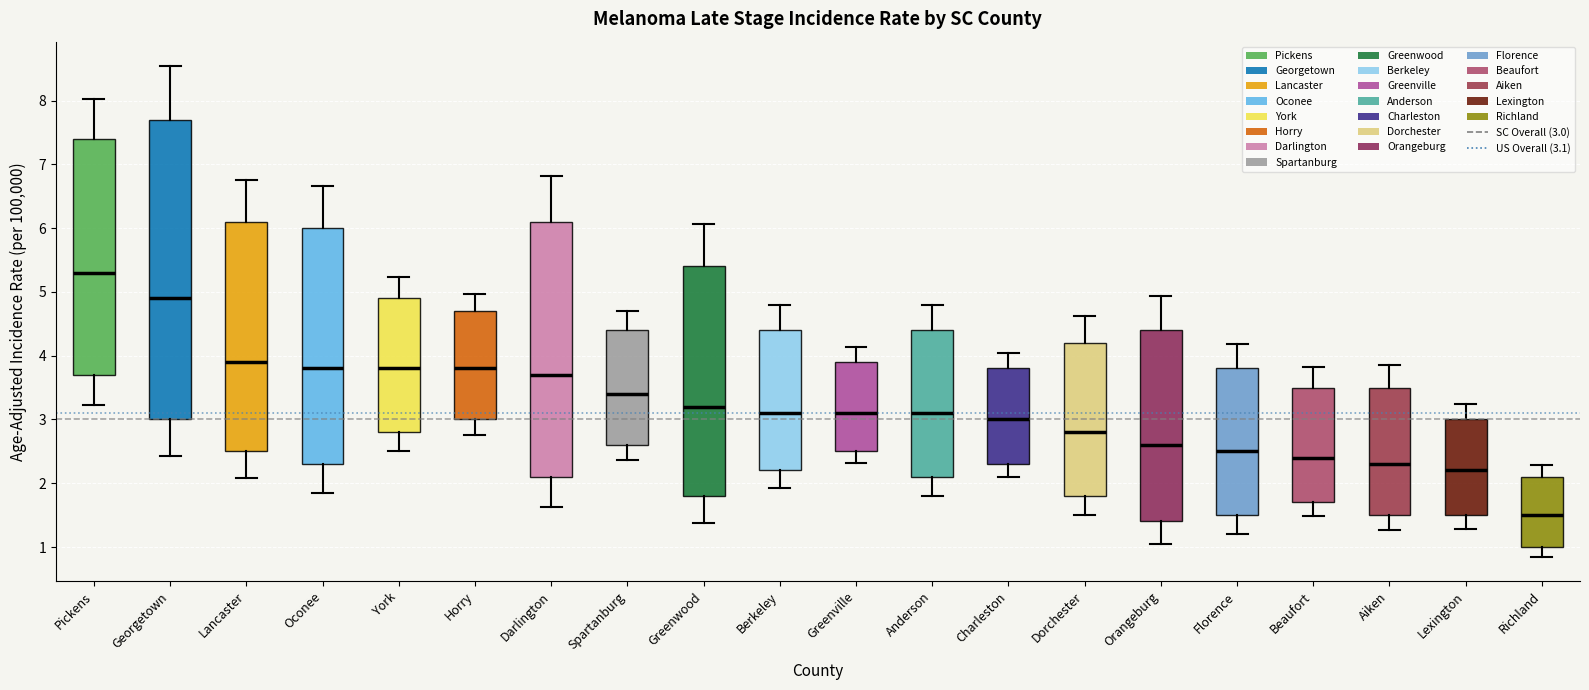

Reading left to right, read every box against the y-axis: the position of its median line, the range the box covers, and the ends of its whiskers. The values are not printed on the chart, so give them approximately, as read against the axis.

Pickens: median 5.3, box 3.7 to 7.4, whiskers 3.2 to 8.0
Georgetown: median 4.9, box 3.0 to 7.7, whiskers 2.4 to 8.5
Lancaster: median 3.9, box 2.5 to 6.1, whiskers 2.1 to 6.8
Oconee: median 3.8, box 2.3 to 6.0, whiskers 1.9 to 6.7
York: median 3.8, box 2.8 to 4.9, whiskers 2.5 to 5.2
Horry: median 3.8, box 3.0 to 4.7, whiskers 2.8 to 5.0
Darlington: median 3.7, box 2.1 to 6.1, whiskers 1.6 to 6.8
Spartanburg: median 3.4, box 2.6 to 4.4, whiskers 2.4 to 4.7
Greenwood: median 3.2, box 1.8 to 5.4, whiskers 1.4 to 6.1
Berkeley: median 3.1, box 2.2 to 4.4, whiskers 1.9 to 4.8
Greenville: median 3.1, box 2.5 to 3.9, whiskers 2.3 to 4.1
Anderson: median 3.1, box 2.1 to 4.4, whiskers 1.8 to 4.8
Charleston: median 3.0, box 2.3 to 3.8, whiskers 2.1 to 4.0
Dorchester: median 2.8, box 1.8 to 4.2, whiskers 1.5 to 4.6
Orangeburg: median 2.6, box 1.4 to 4.4, whiskers 1.0 to 4.9
Florence: median 2.5, box 1.5 to 3.8, whiskers 1.2 to 4.2
Beaufort: median 2.4, box 1.7 to 3.5, whiskers 1.5 to 3.8
Aiken: median 2.3, box 1.5 to 3.5, whiskers 1.3 to 3.9
Lexington: median 2.2, box 1.5 to 3.0, whiskers 1.3 to 3.2
Richland: median 1.5, box 1.0 to 2.1, whiskers 0.9 to 2.3